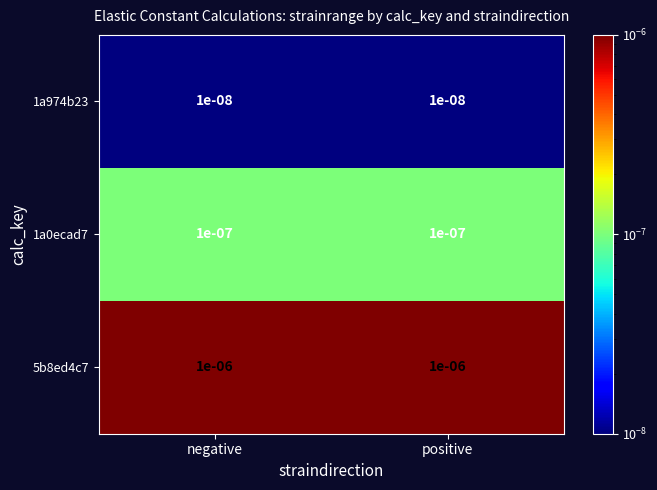

Is the value of 5b8ed4c7 at negative greater than the value of 1a974b23 at positive?

Yes